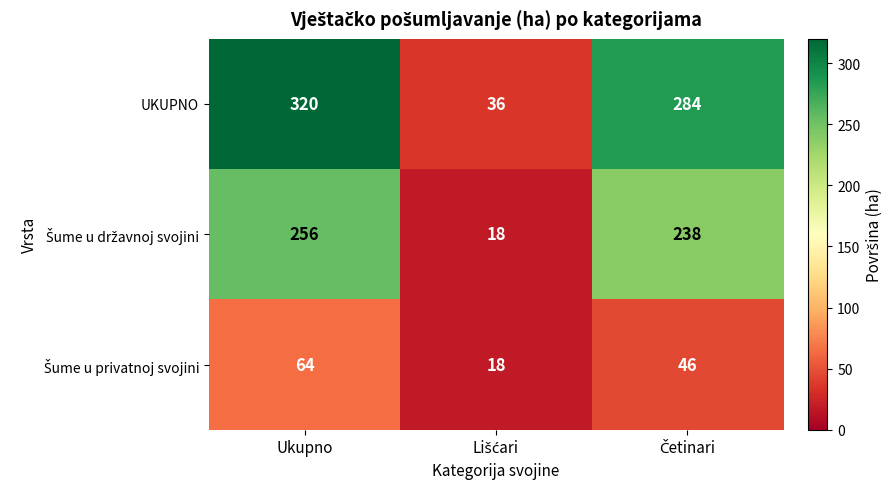

What is the minimum value shown in the chart?

18